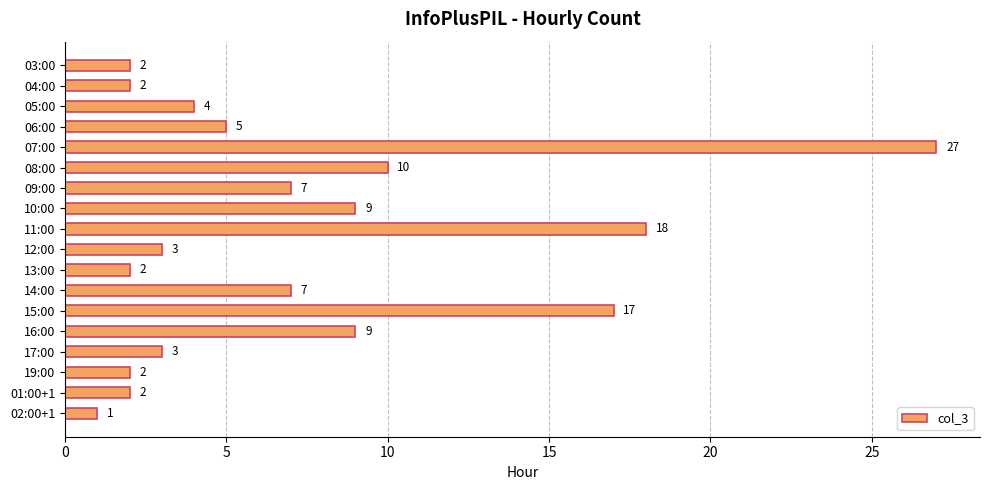

What is the label of the 2nd bar from the bottom?

01:00+1